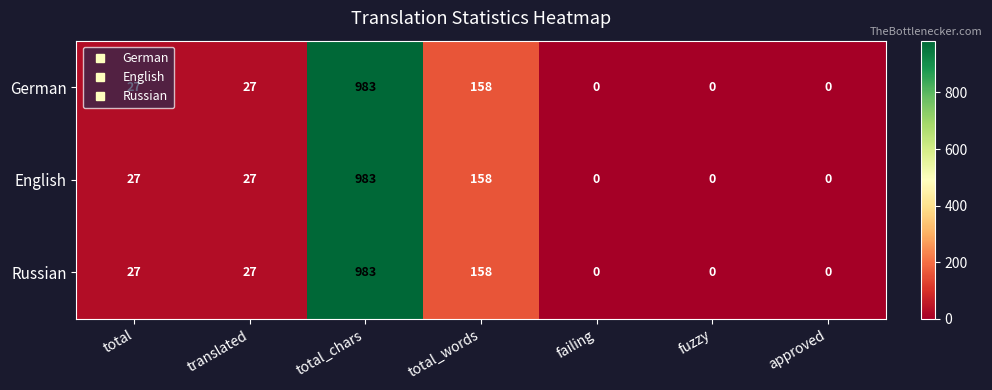

True or false: English has a value of 275 at total_chars.

False